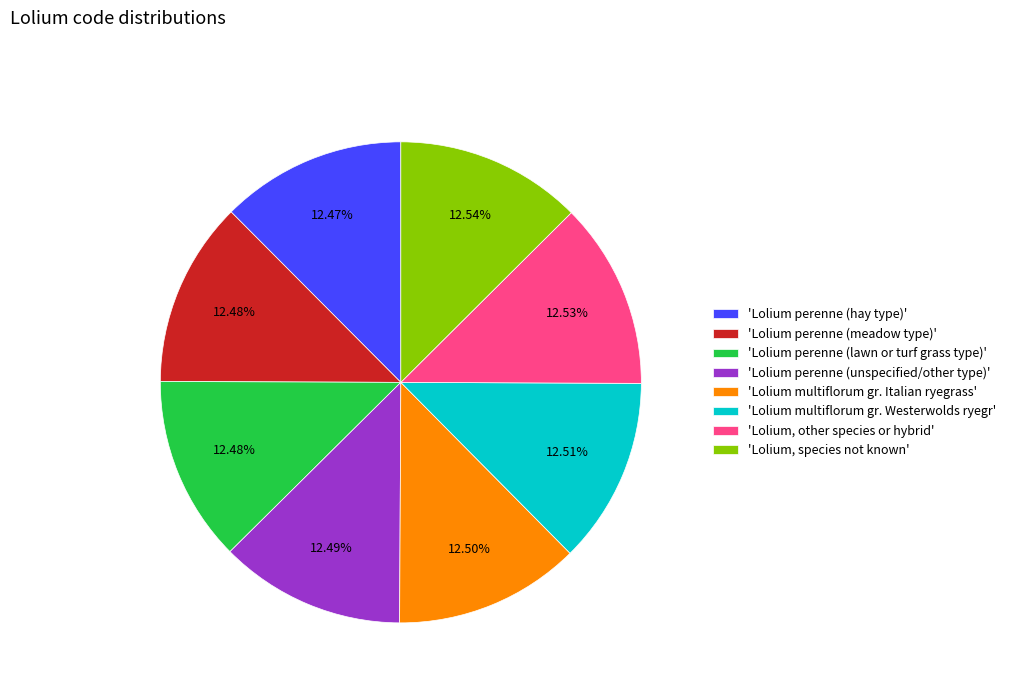

Is there a majority slice in this chart?

No